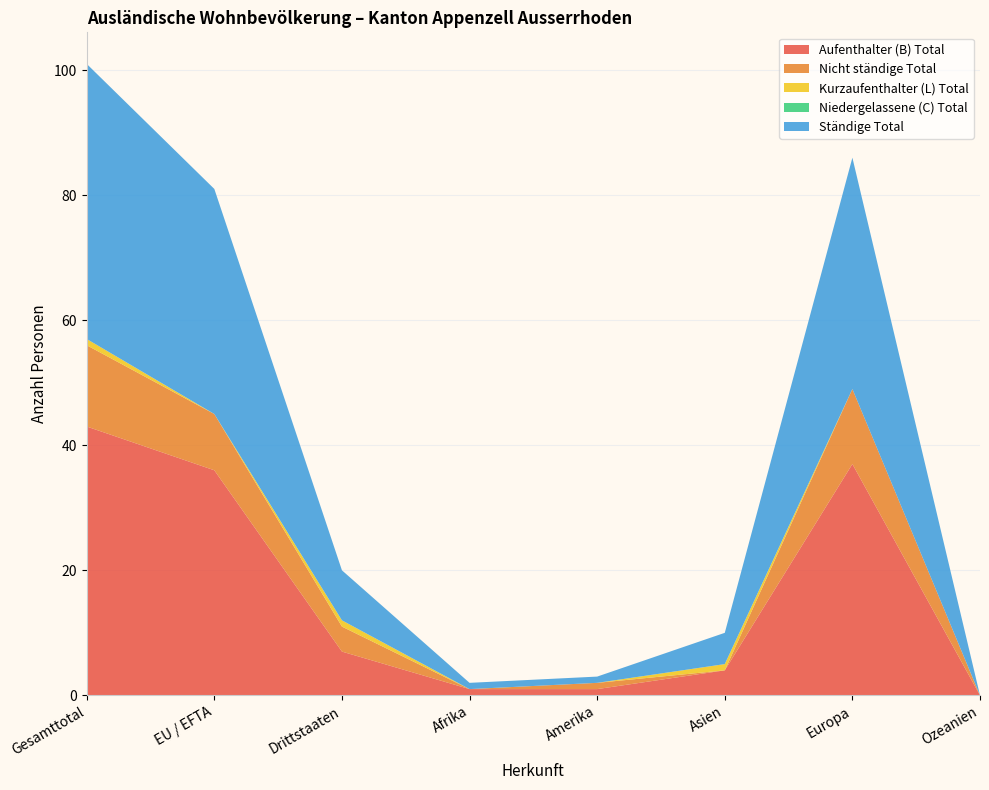

Reading right to left, transcribe all the data shown in this chart.

Aufenthalter (B) Total: 0	37	4	1	1	7	36	43
Nicht ständige Total: 0	12	0	1	0	4	9	13
Kurzaufenthalter (L) Total: 0	0	1	0	0	1	0	1
Niedergelassene (C) Total: 0	0	0	0	0	0	0	0
Ständige Total: 0	37	5	1	1	8	36	44